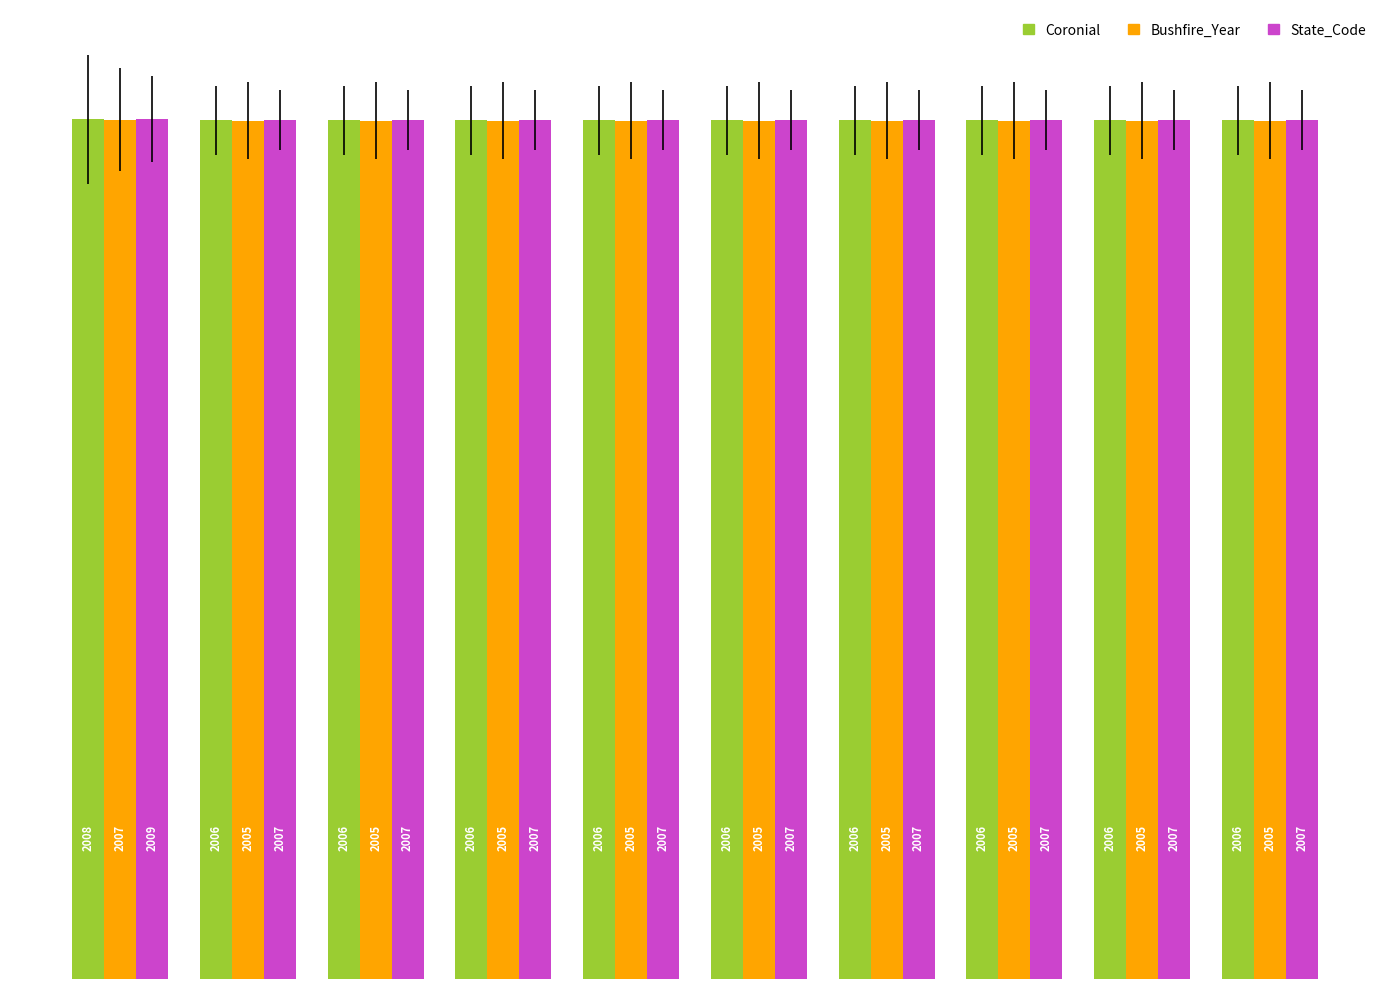

How many Coronial values are between 2006 and 2007?

9